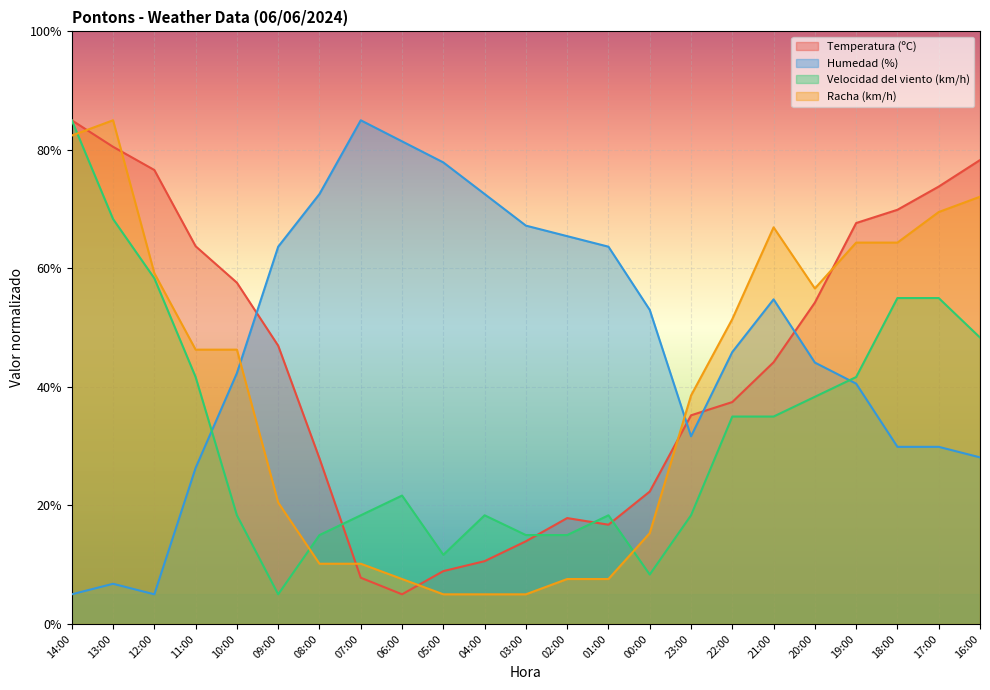

What is the difference between the highest and lowest values at 09:00?

58.7